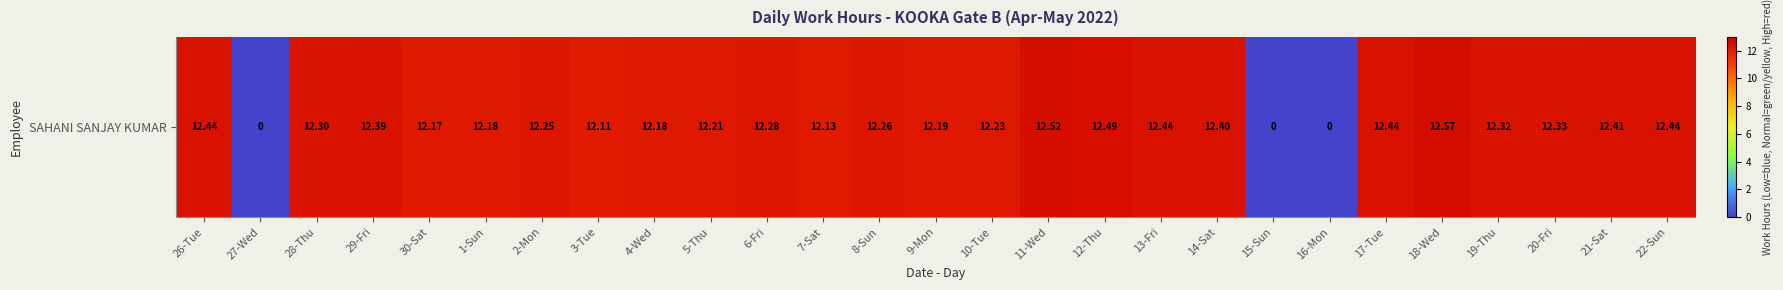

True or false: the data shows 12.3 at 20-Fri.

True